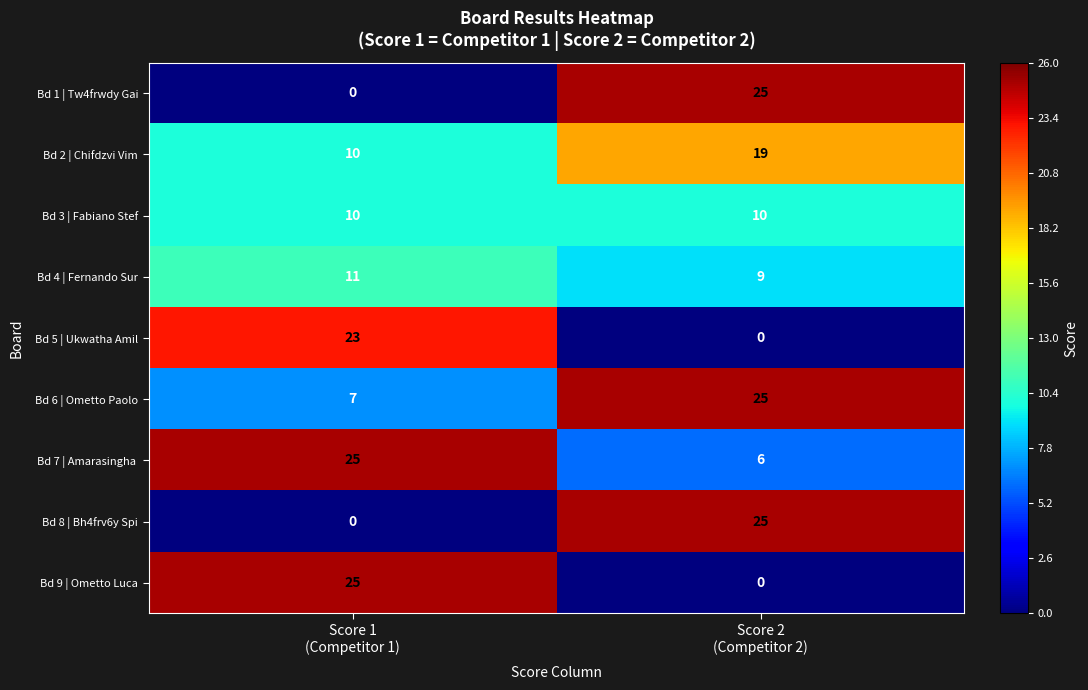

What is the sum of all Bd 8 | Bh4frv6y Spi values?

25